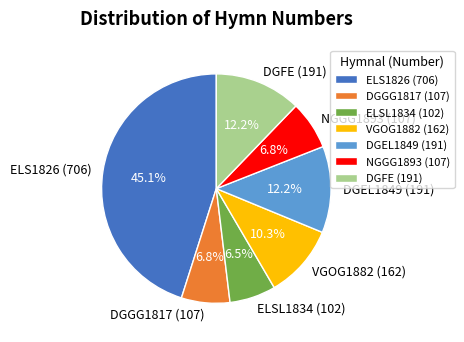

To the nearest percent, what is the difference between the largest and smallest slice percentages?

39%